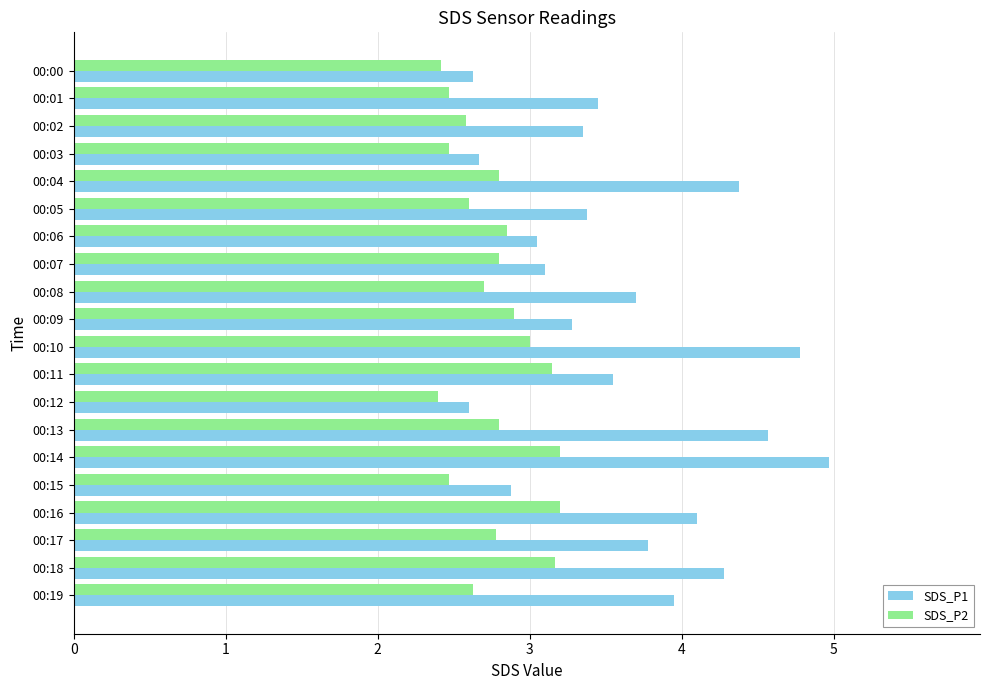

Which series has the widest spread of values?

SDS_P1